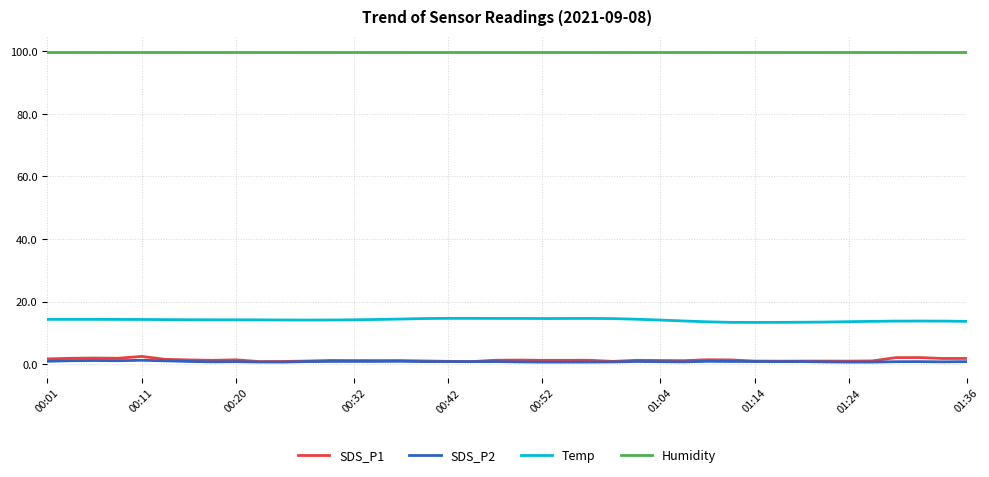

Which series has the largest total across all categories?

Humidity